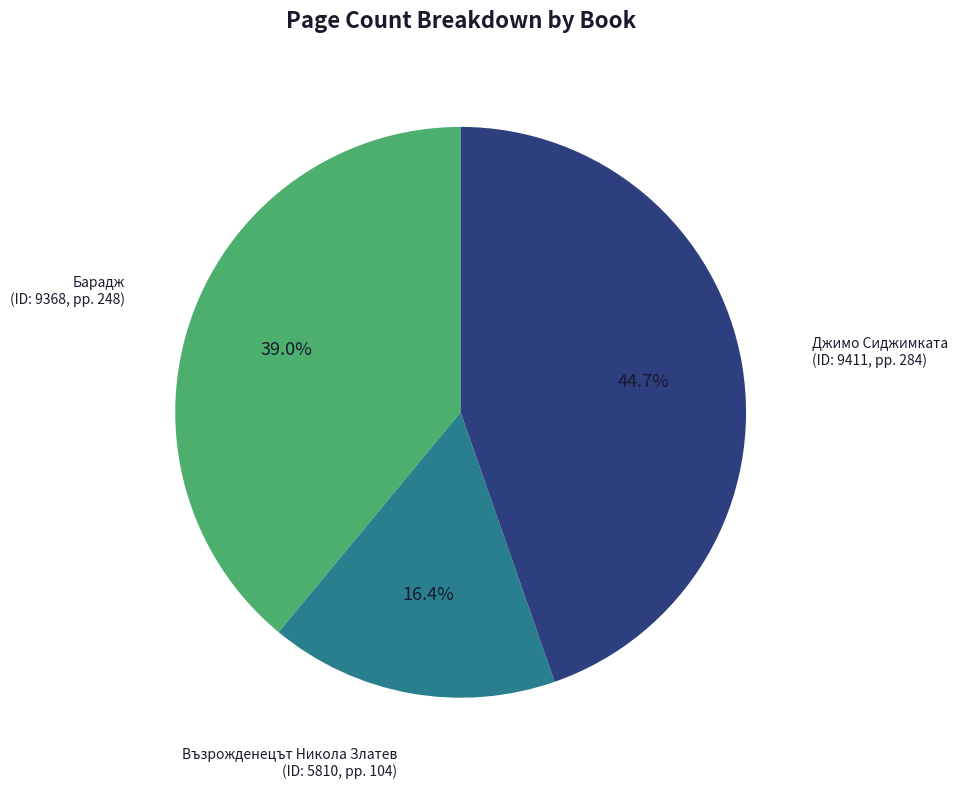

Is there any slice that represents more than half of the pie?

No